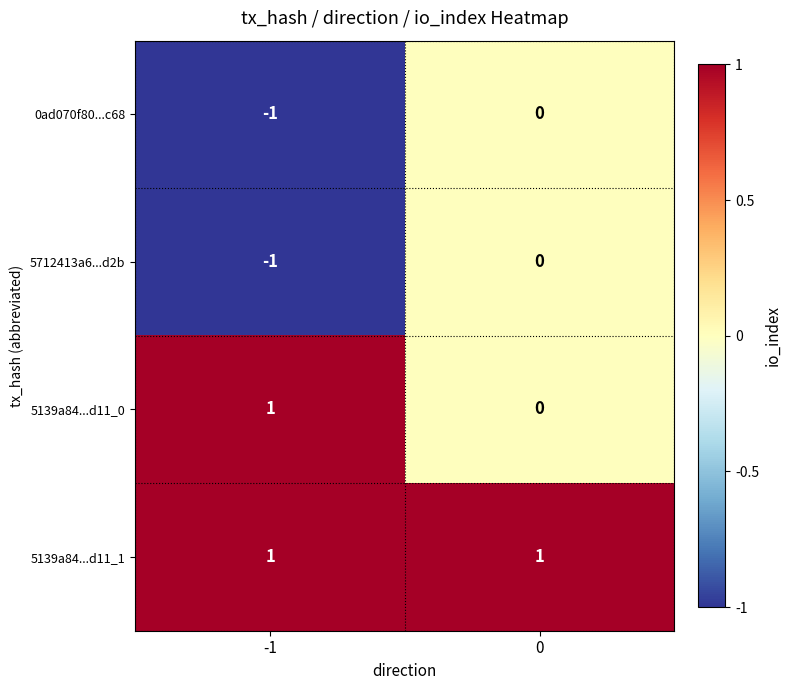

What is the smallest value displayed?

-1